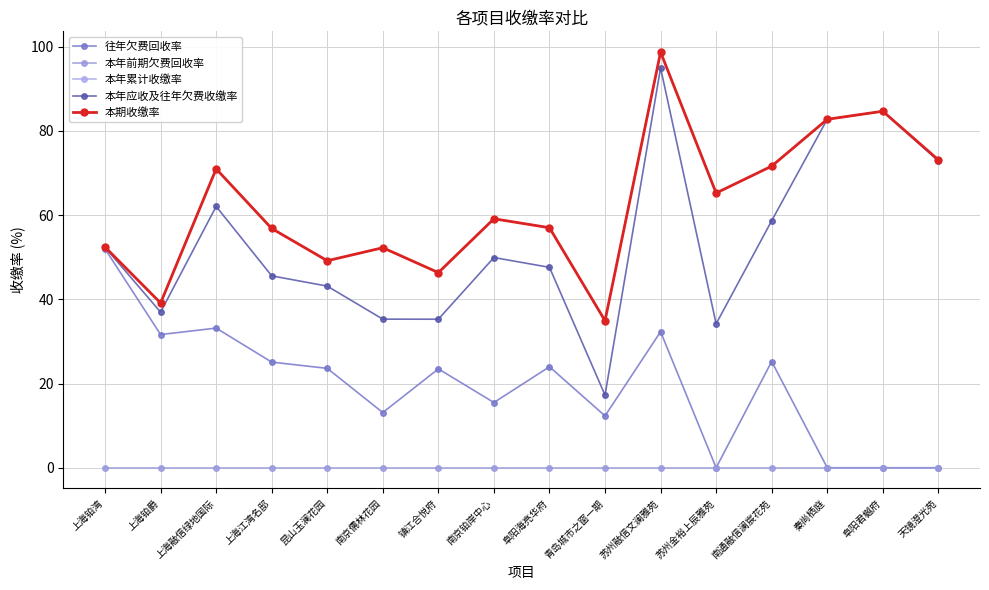

What is the spread (max minus min) of values at 南京铂岸中心?

59.1